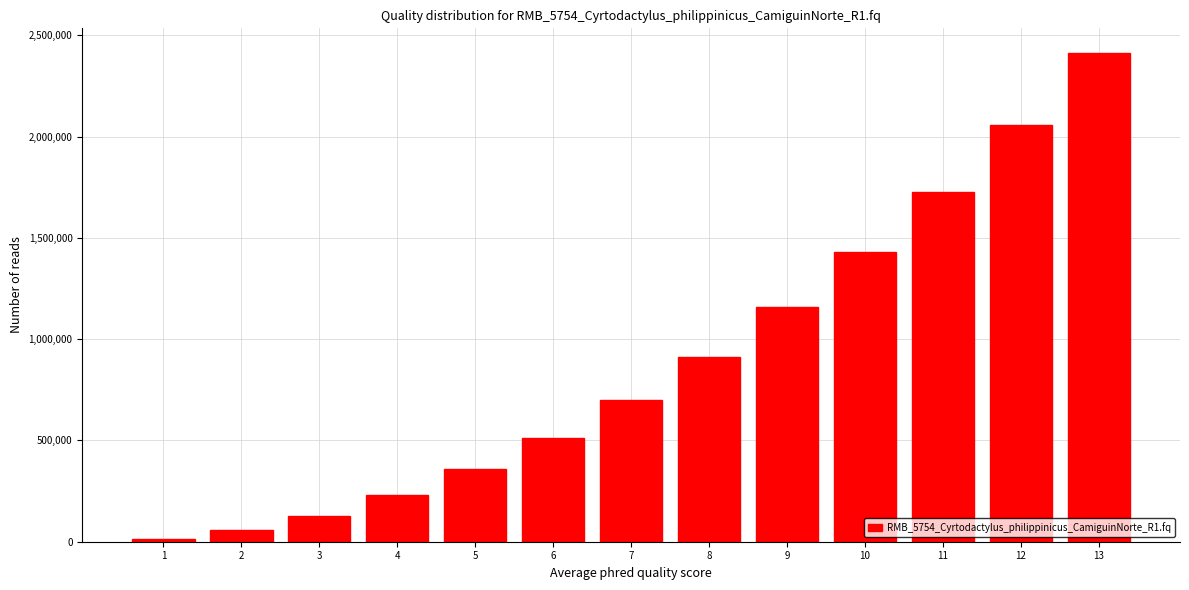

Reading left to right, what are all the values shown in this chart?

14285.7	57142.9	128571.4	228571.4	357142.9	514285.7	700000.0	914285.7	1157142.9	1428571.4	1728571.4	2057142.9	2414285.7